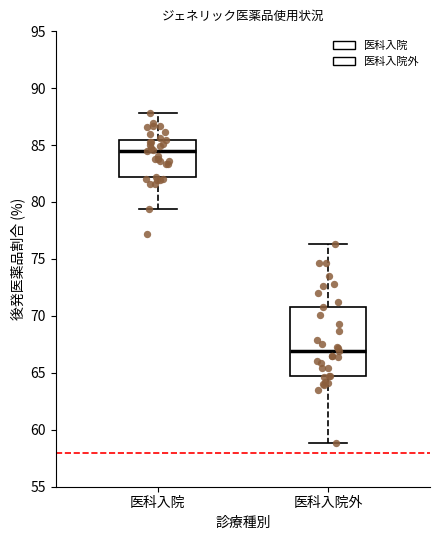

Which box has the highest median line?

医科入院